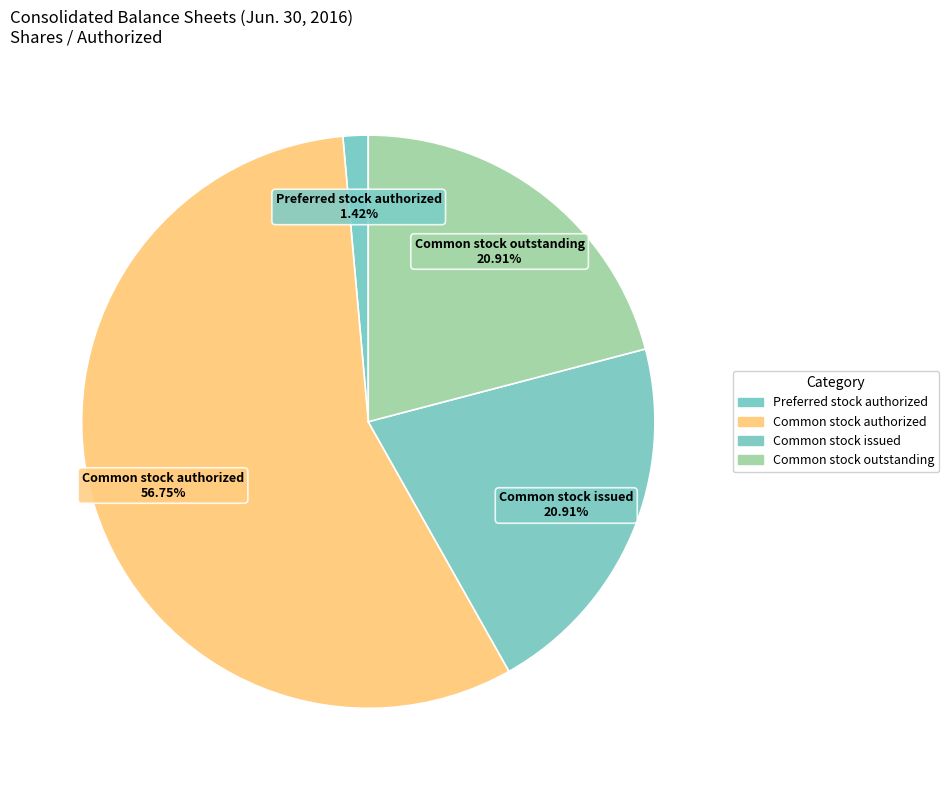

Approximately how many times larger is the value at Common stock outstanding compared to Common stock issued?

1.0